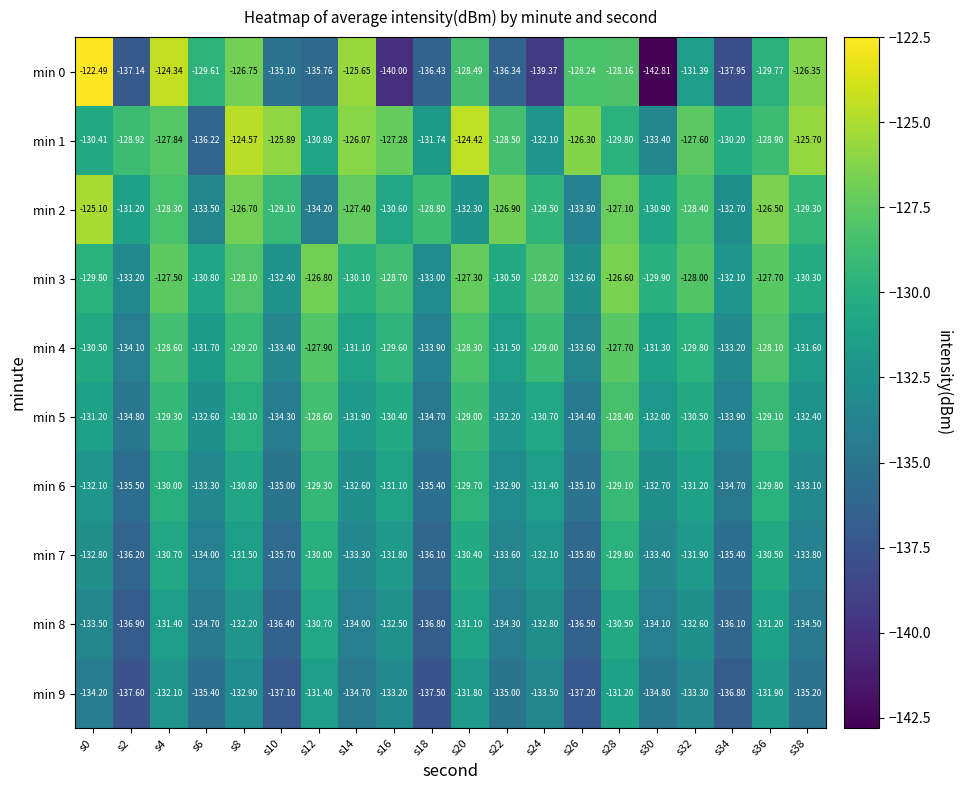

Is the value of min 1 at s38 greater than the value of min 3 at s22?

Yes